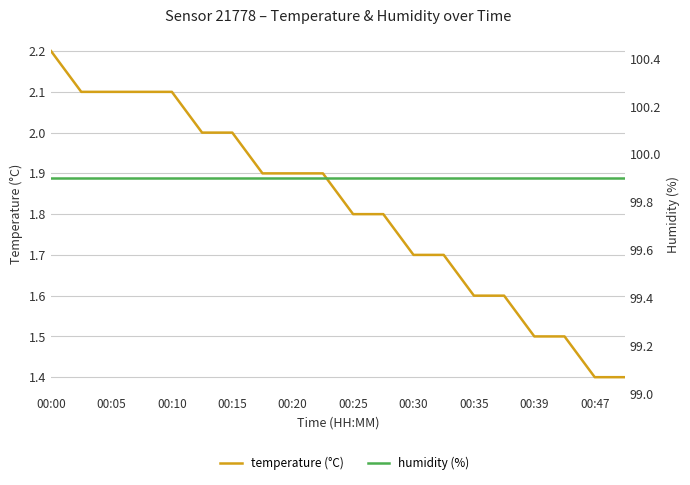

At which label does humidity (%) reach its peak?

00:00